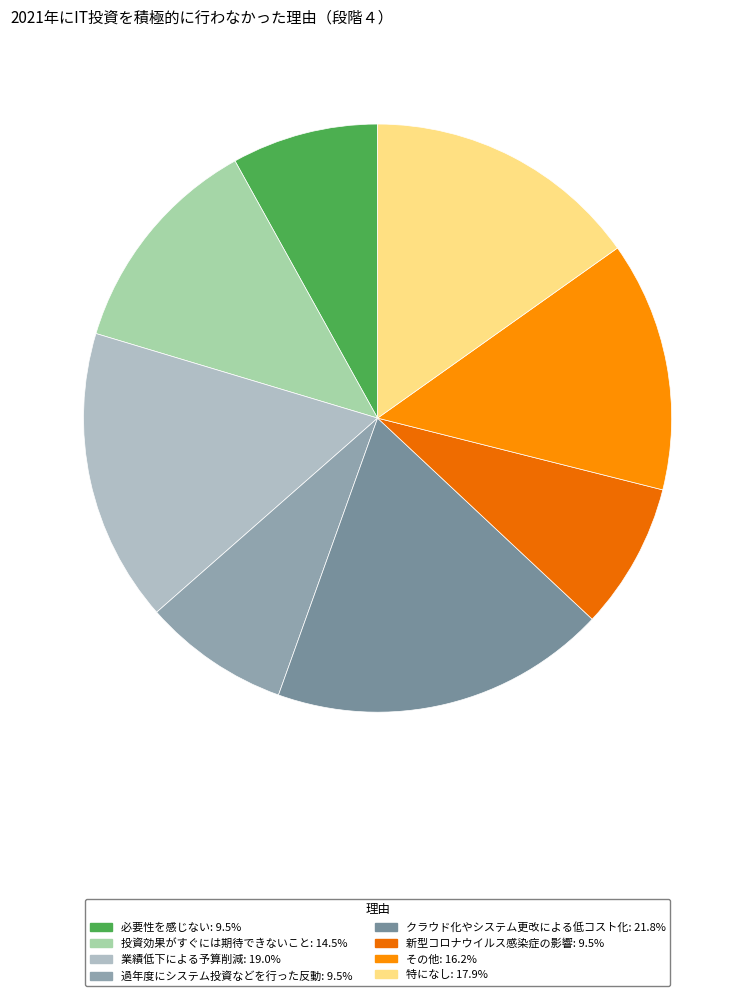

Rank the categories by value from lowest to highest.

必要性を感じない, 過年度にシステム投資などを行った反動, 新型コロナウイルス感染症の影響, 投資効果がすぐには期待できないこと, その他, 特になし, 業績低下による予算削減, クラウド化やシステム更改による低コスト化